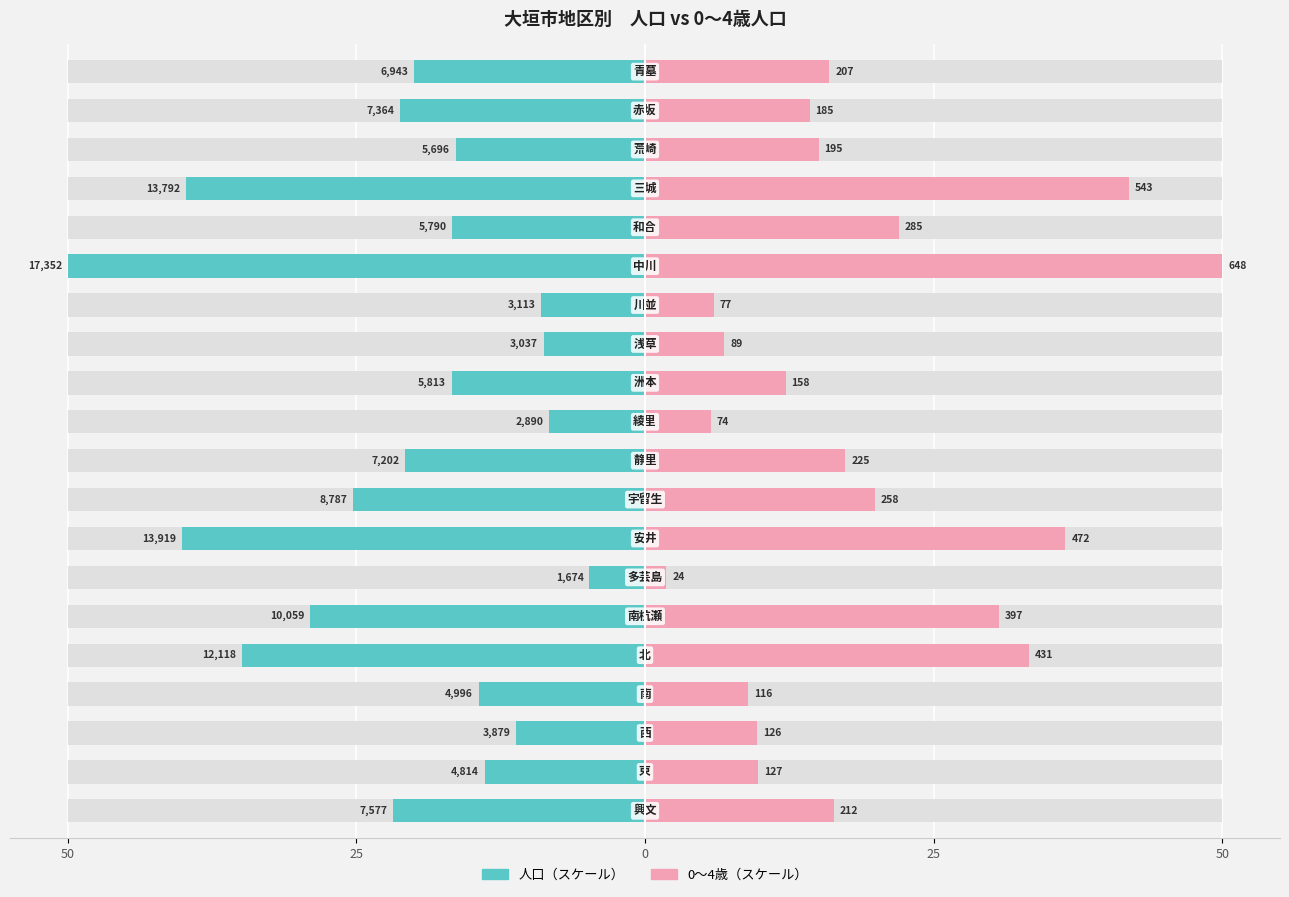

True or false: 人口（スケール） has a value of -14.1 at 10.

False